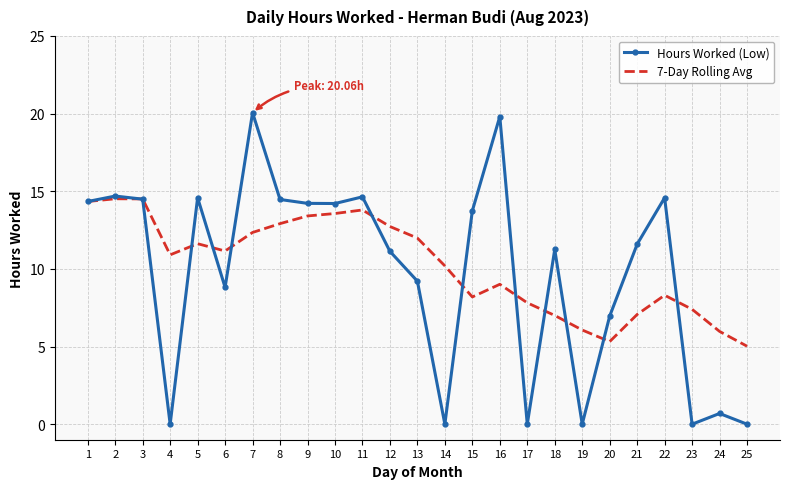

The Hours Worked (Low) series shows 0.0 at 14. True or false?

True